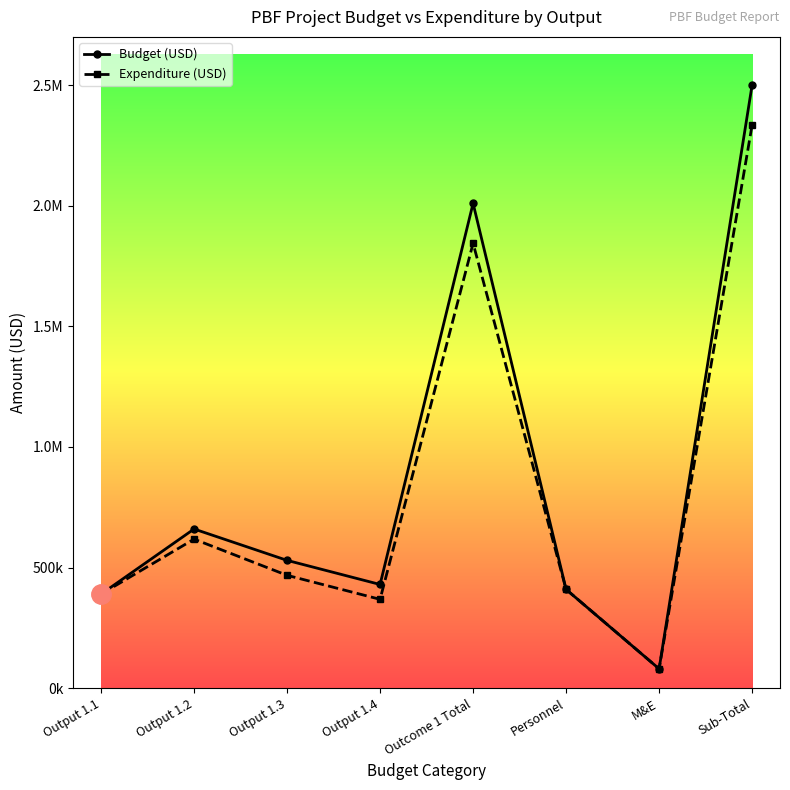

Does the chart have visible grid lines?

No